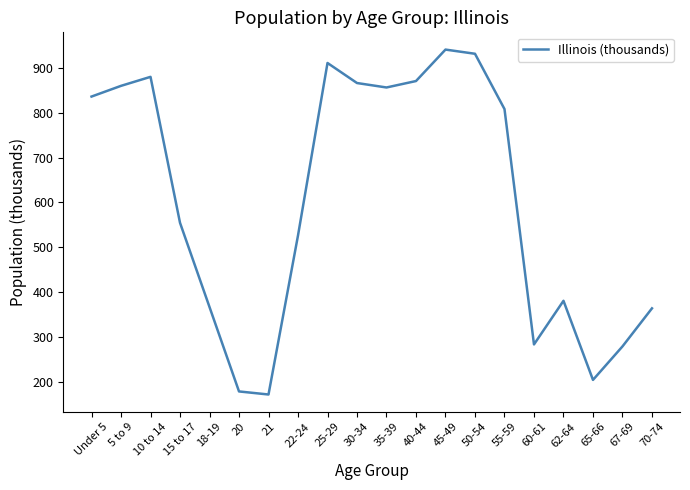

What is the change in value from 20 to 70-74?

+184.9